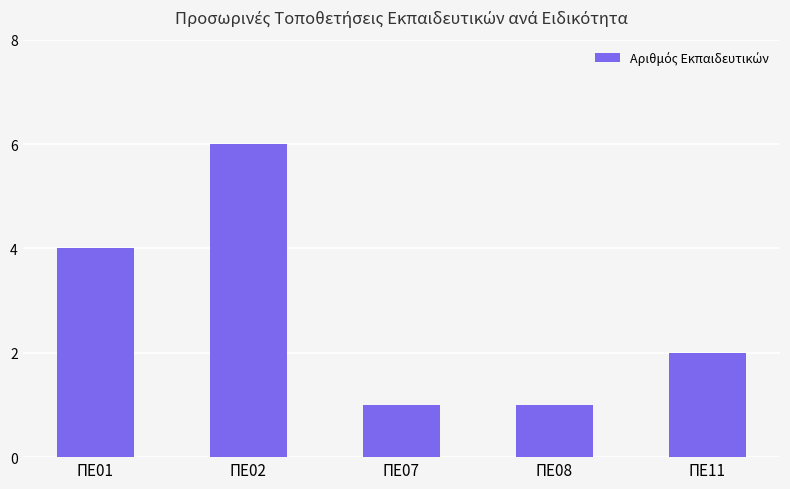

What is the ratio of the value at ΠΕ11 to the value at ΠΕ07?

2.0